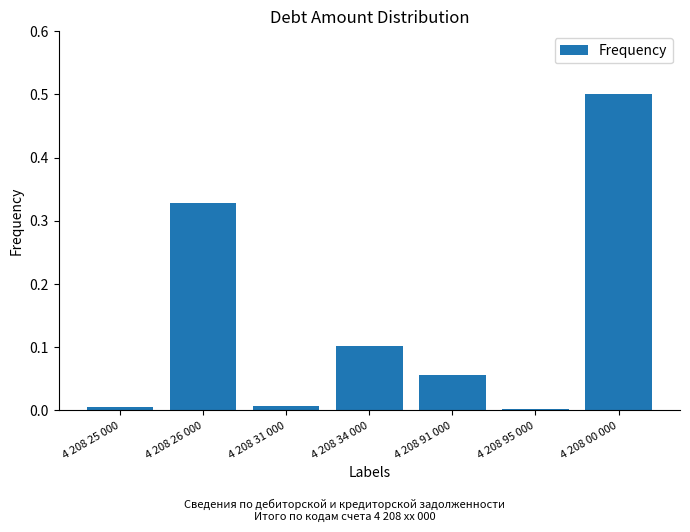

What is the difference between the maximum and minimum values?

0.5